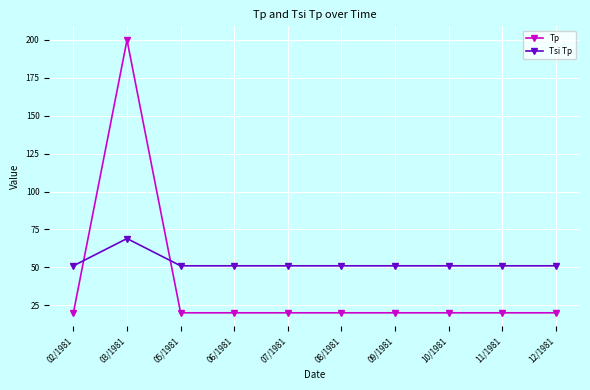

At which category is the sum across all series the highest?

03/1981